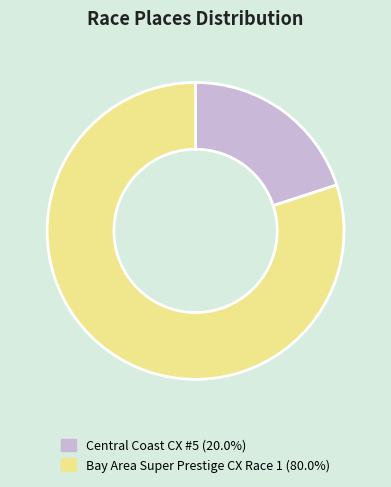

What is the largest slice in the pie chart?

Bay Area Super Prestige CX Race 1